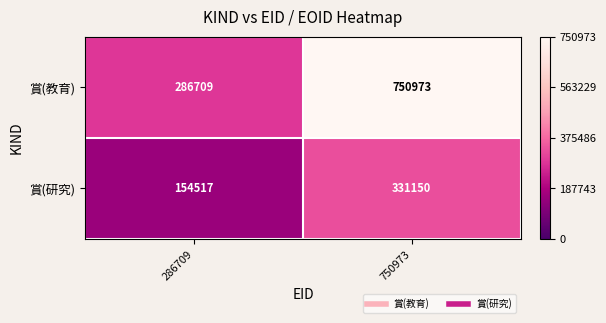

What is the spread (max minus min) of values at 750973?

419823